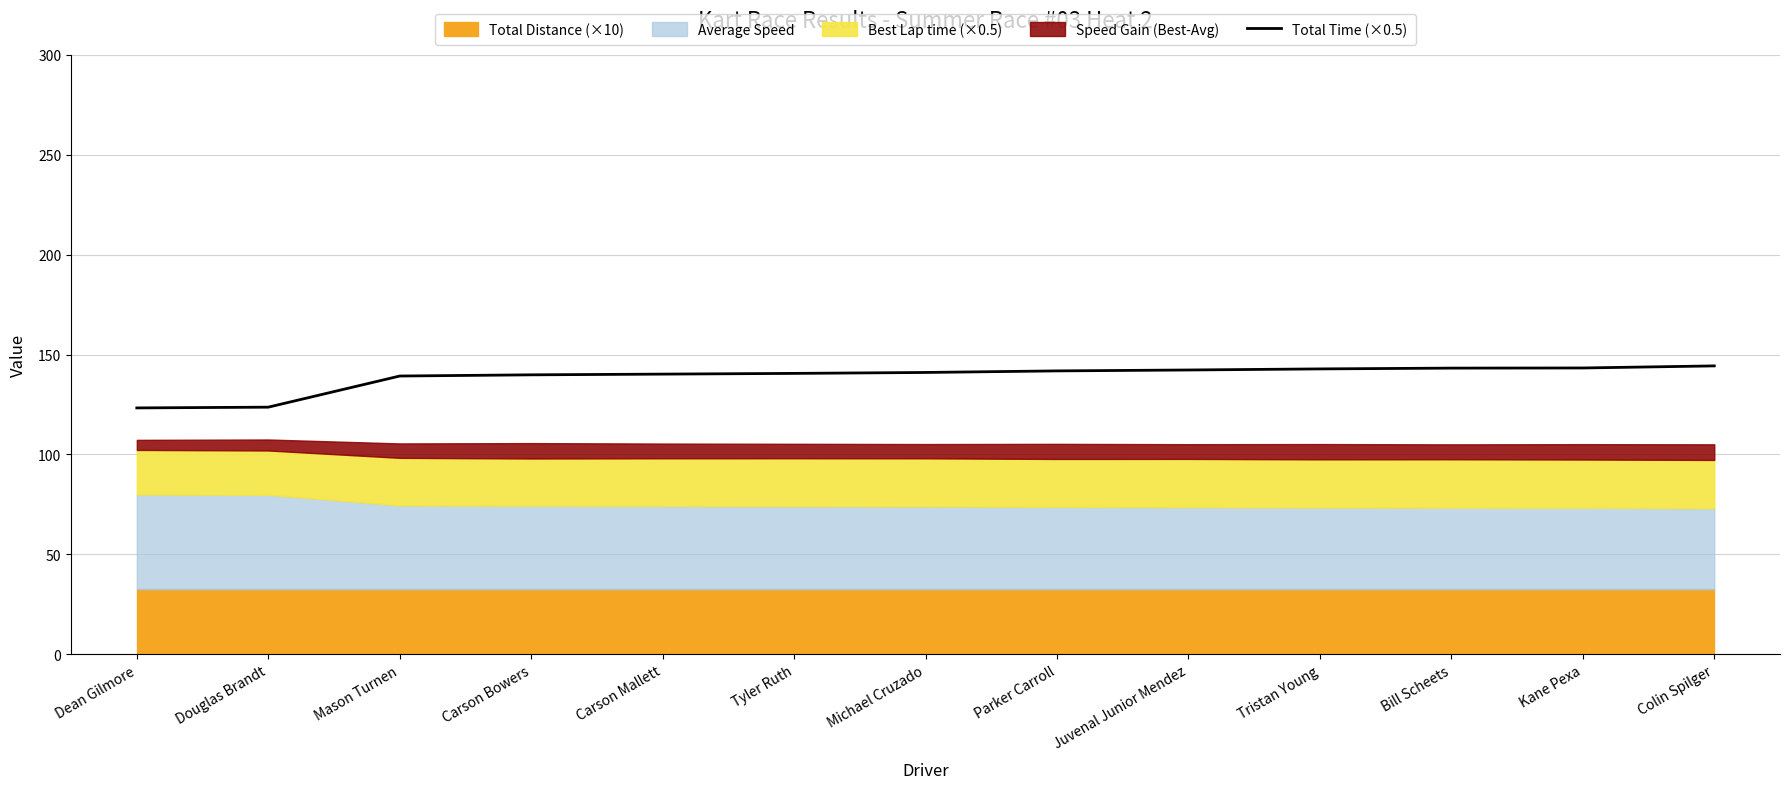

Which has a higher value, Mason Turnen or Tyler Ruth?

Tyler Ruth